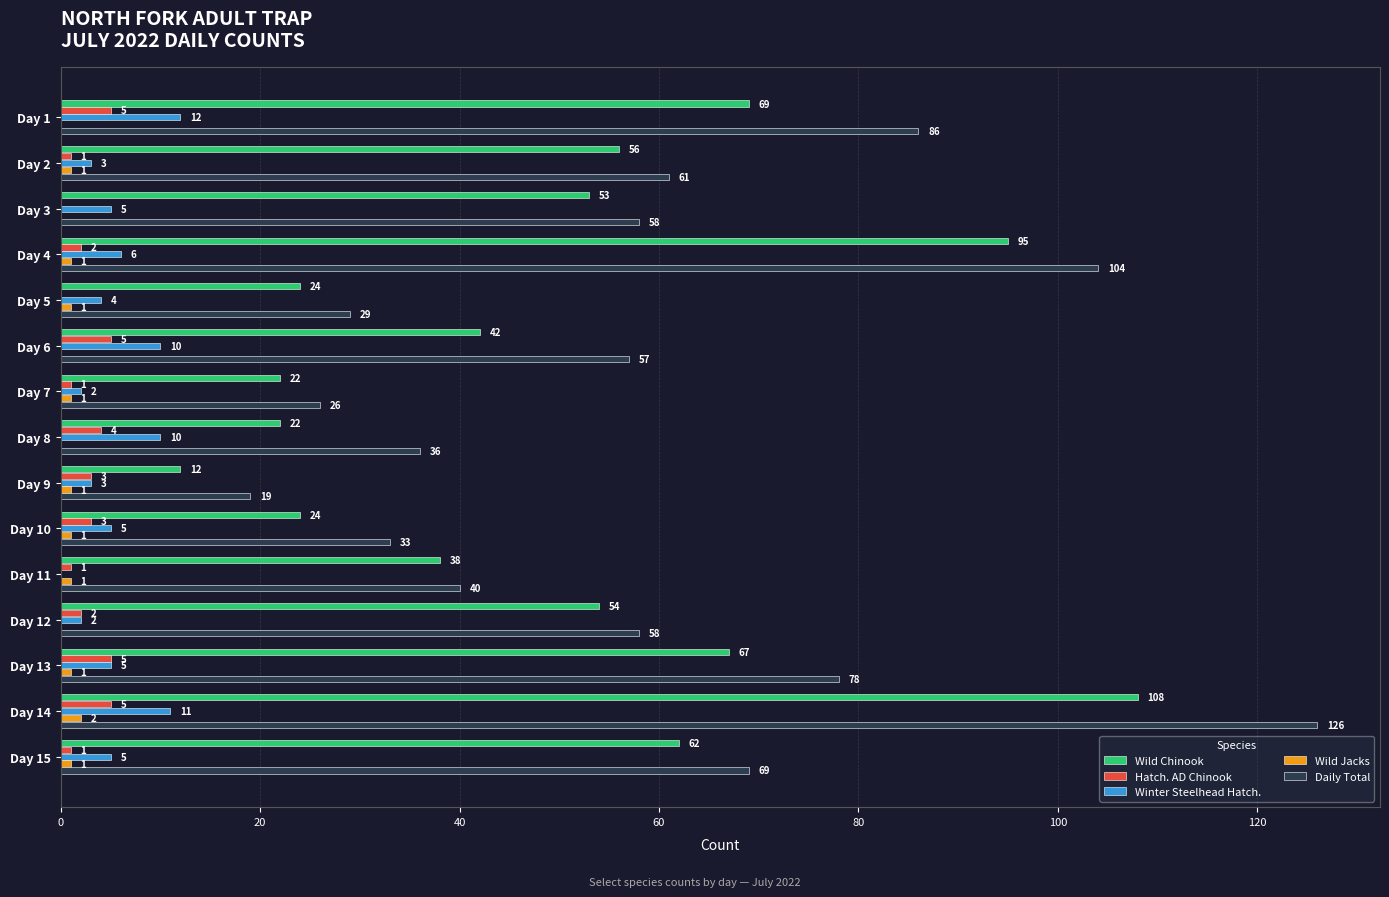

Where is Winter Steelhead Hatch. nearest to the value 6?

Day 4